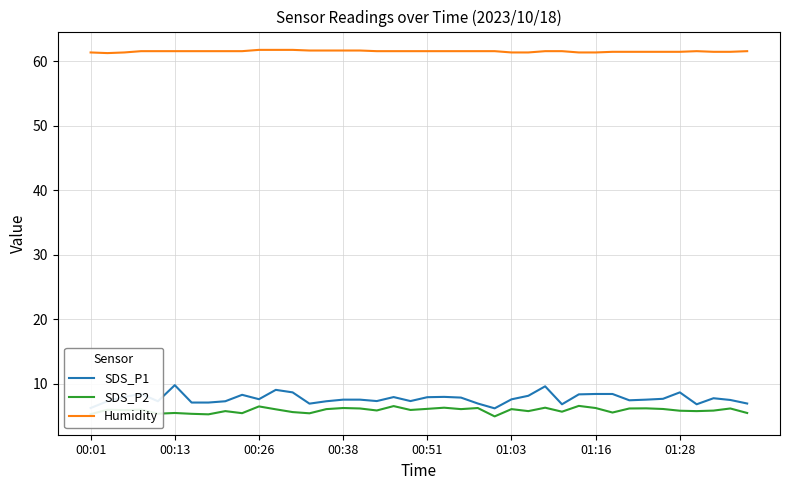

True or false: SDS_P1 and Humidity cross at least once.

False